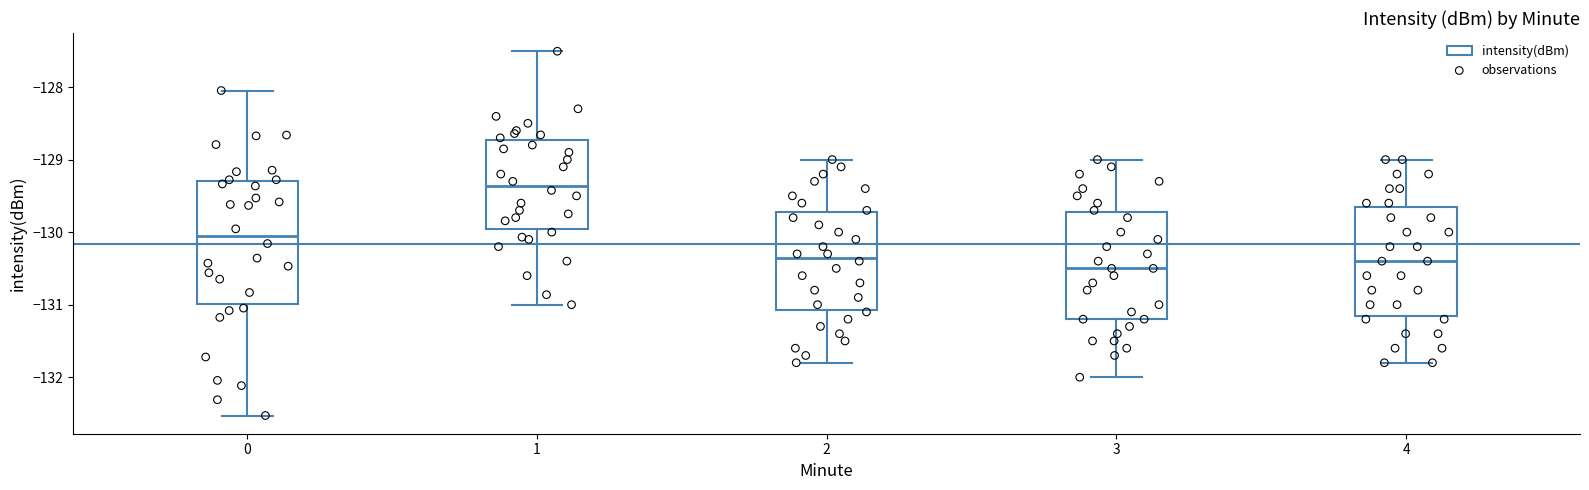

Comparing the boxes themselves (not the whiskers), which one is the tallest?

0